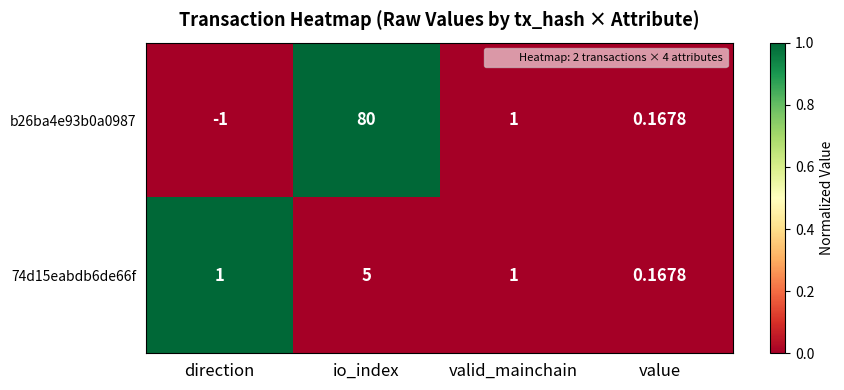

List the labels in order of b26ba4e93b0a0987 value, smallest first.

direction, value, valid_mainchain, io_index